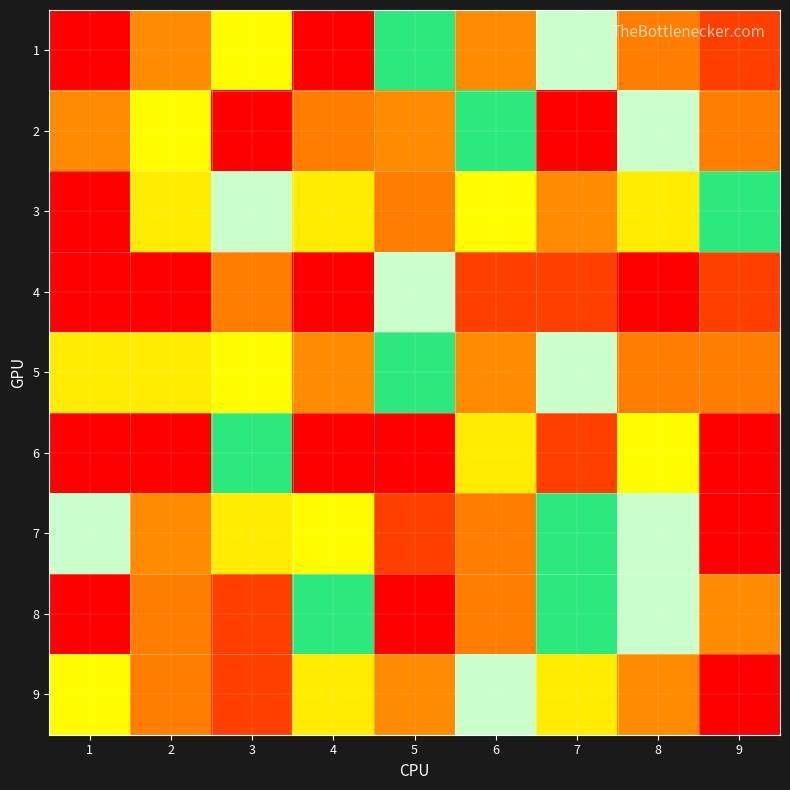

What is the difference between the highest and lowest values at 6?

6